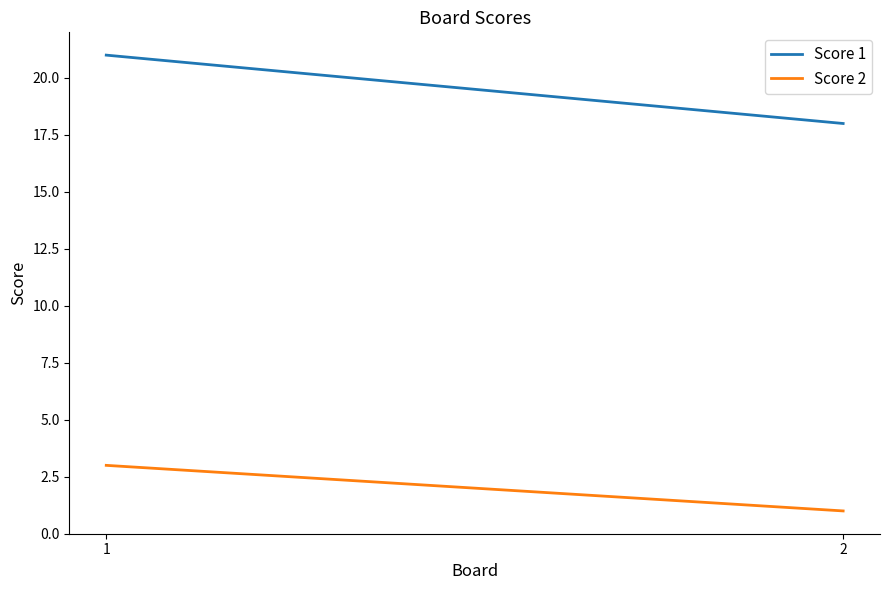

The Score 2 series shows 3 at 1. True or false?

True